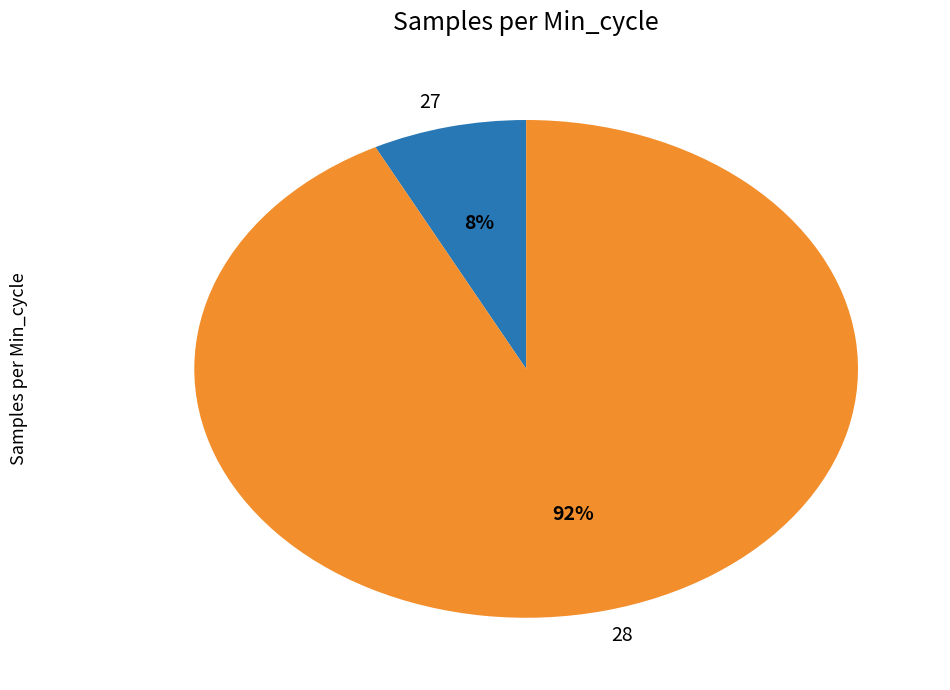

How many segments does this pie chart have?

2